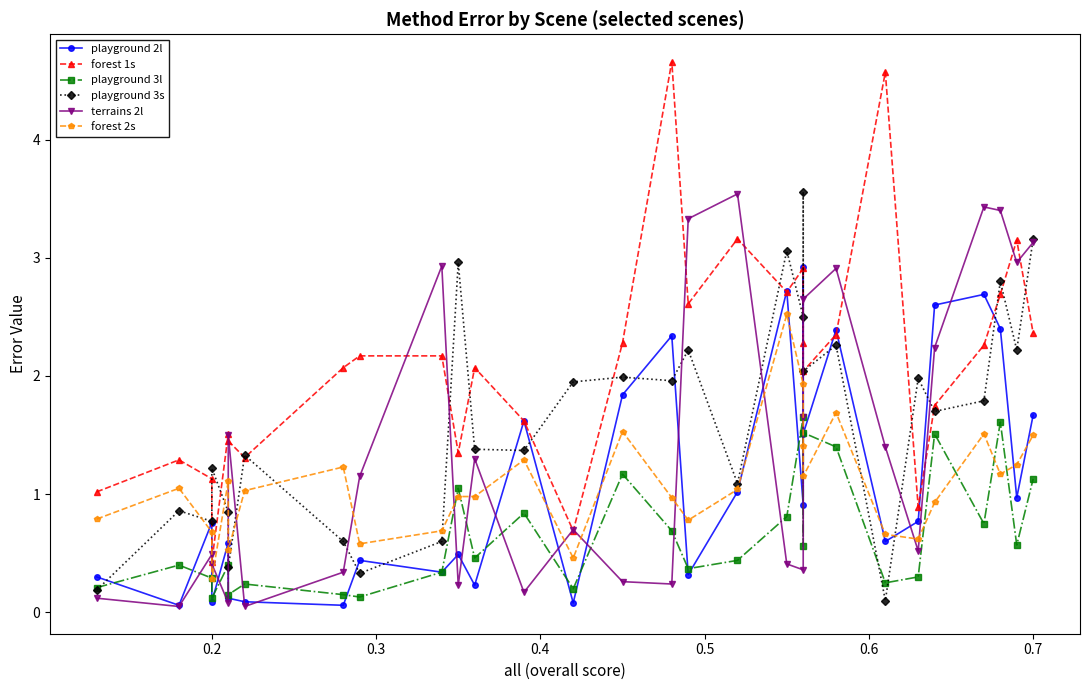

Is this an area chart (filled region under the line)?

No